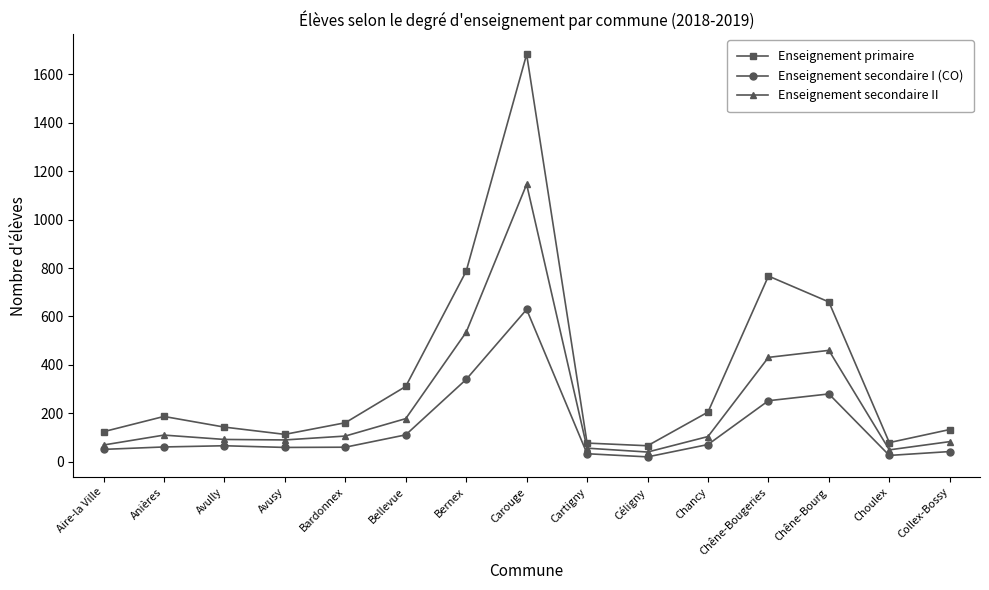

What is the sum of the Enseignement primaire values at Collex-Bossy and Avusy?

246